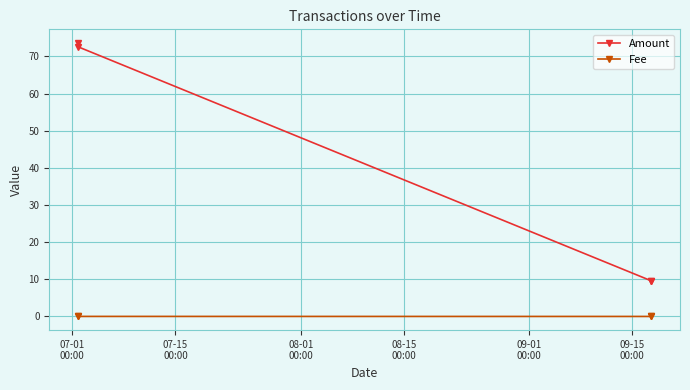

What is the maximum value shown in the chart?

73.6